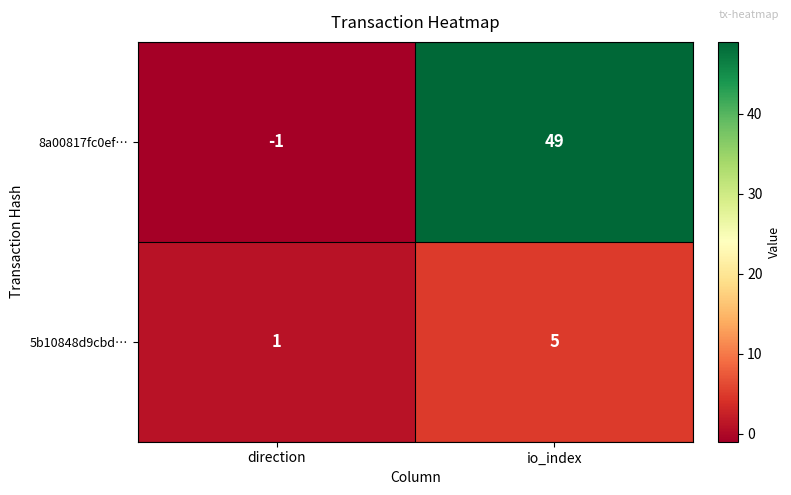

At which category does the chart reach its minimum across all series?

direction